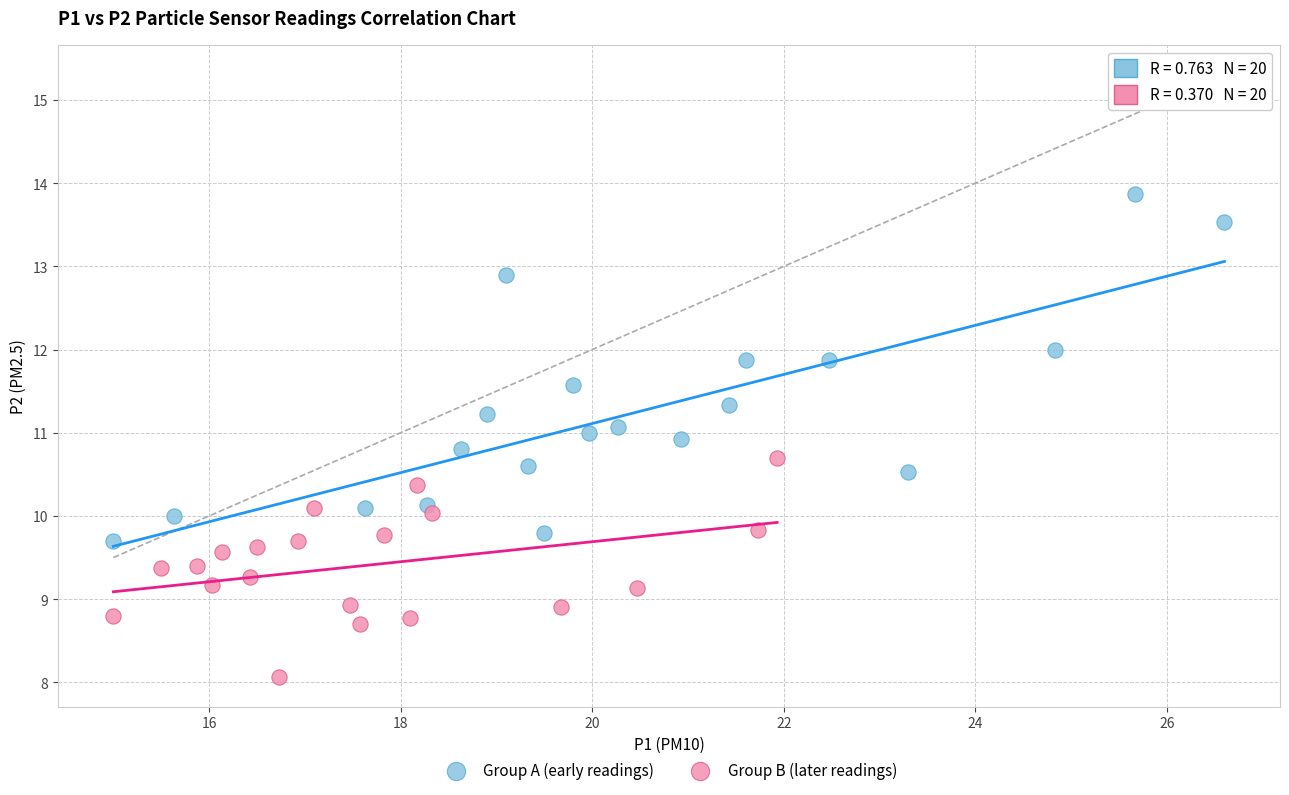

Which series has the largest Y range (max minus min)?

Group A (early readings)